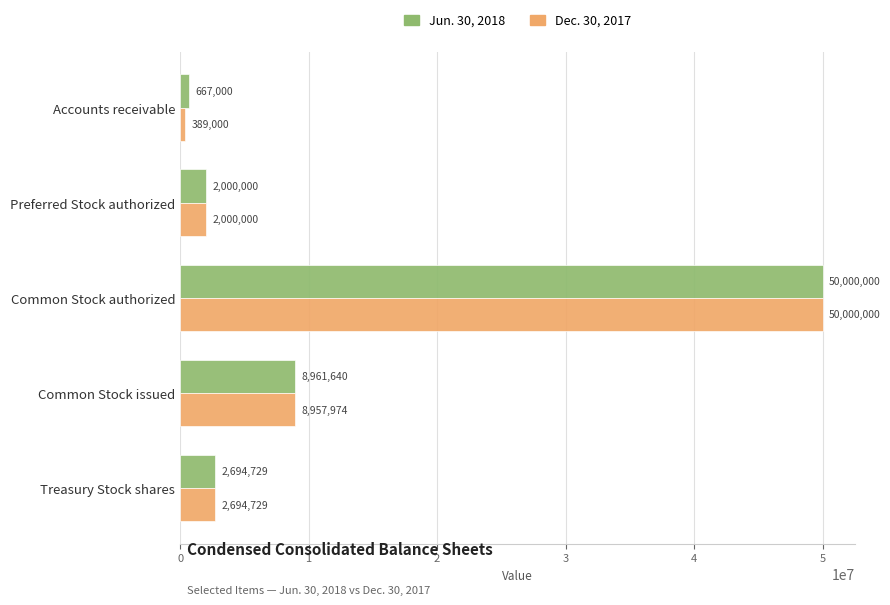

True or false: Dec. 30, 2017 has a value of 8957974 at Common Stock issued.

True